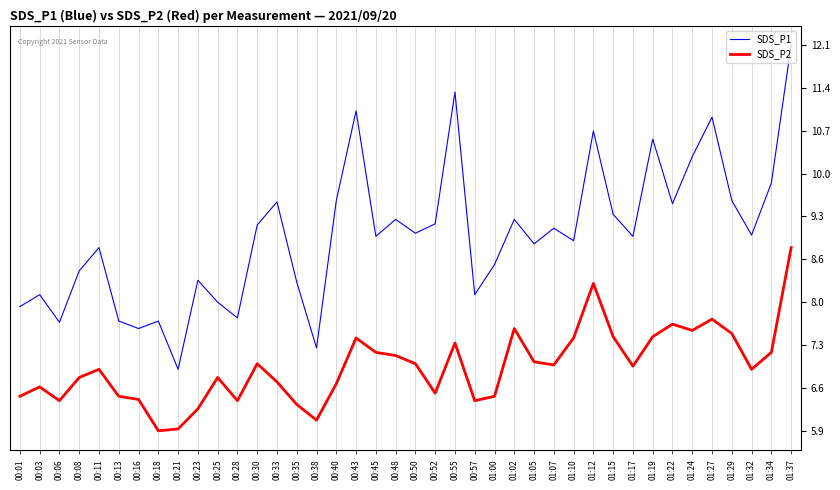

The SDS_P1 series shows 8.3 at 00:35. True or false?

True